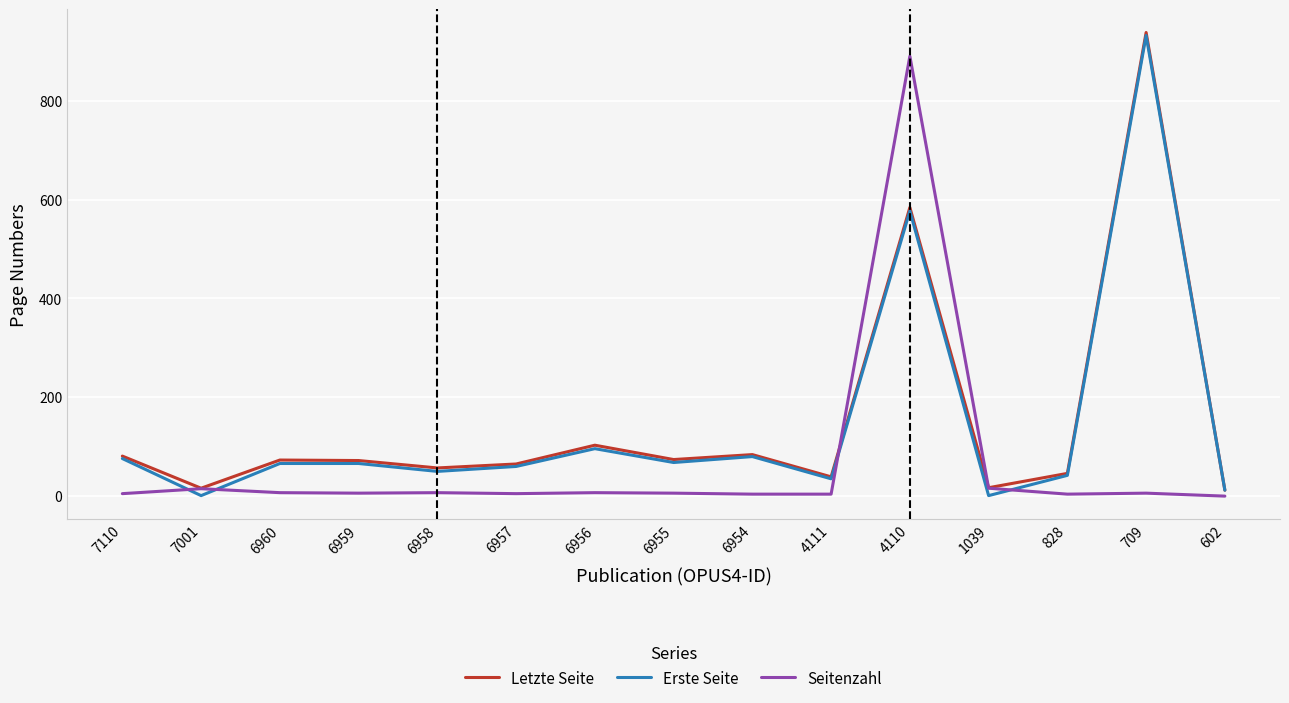

At how many categories does at least one series exceed 297?

2